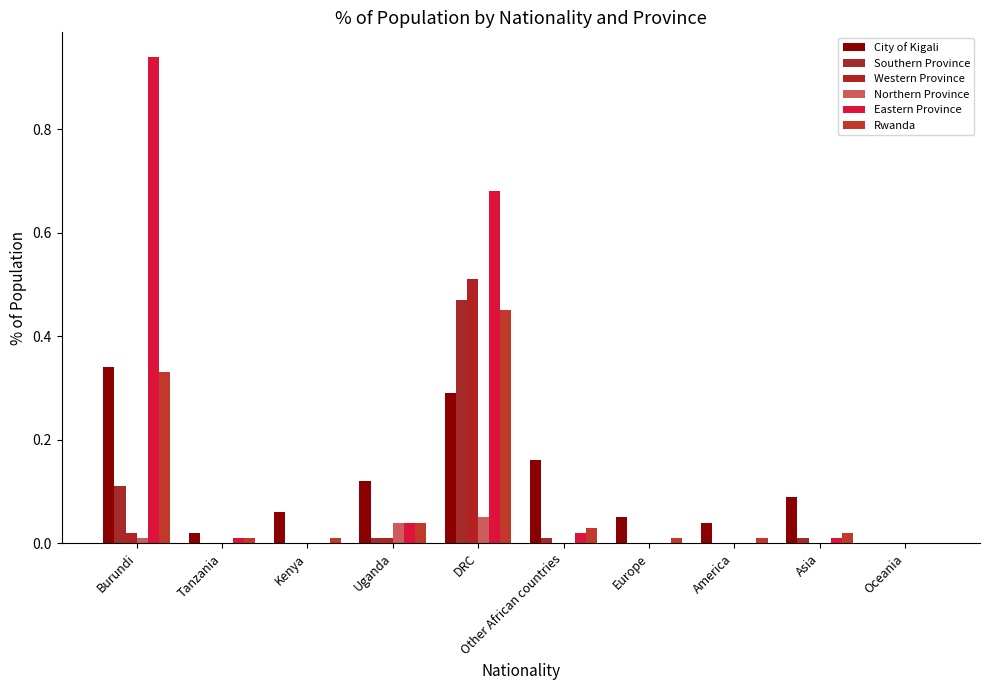

List the labels in order of City of Kigali value, largest first.

Burundi, DRC, Other African countries, Uganda, Asia, Kenya, Europe, America, Tanzania, Oceania